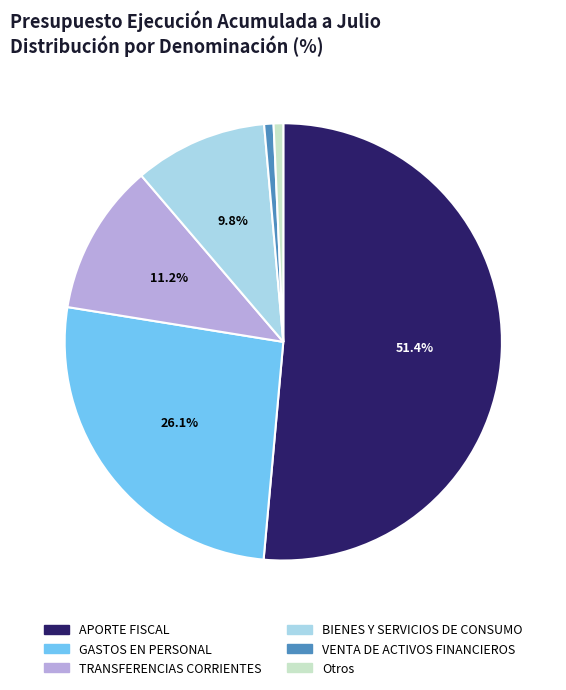

Does any single category account for the majority?

Yes